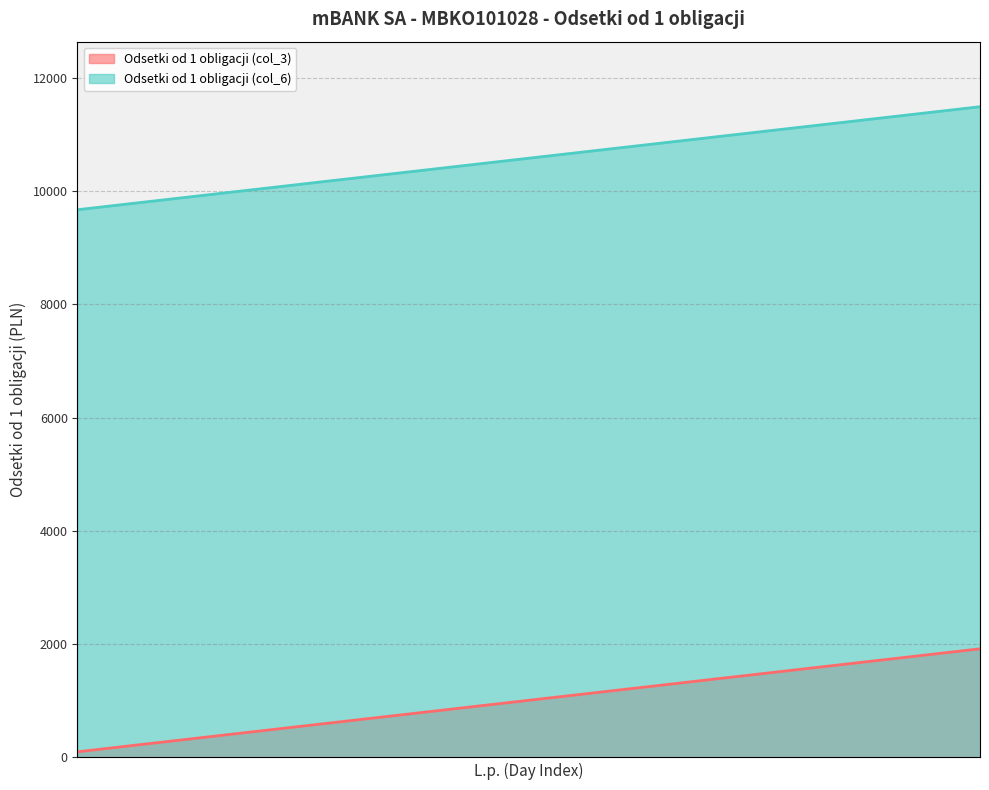

Does the chart display data point markers on the line(s)?

No